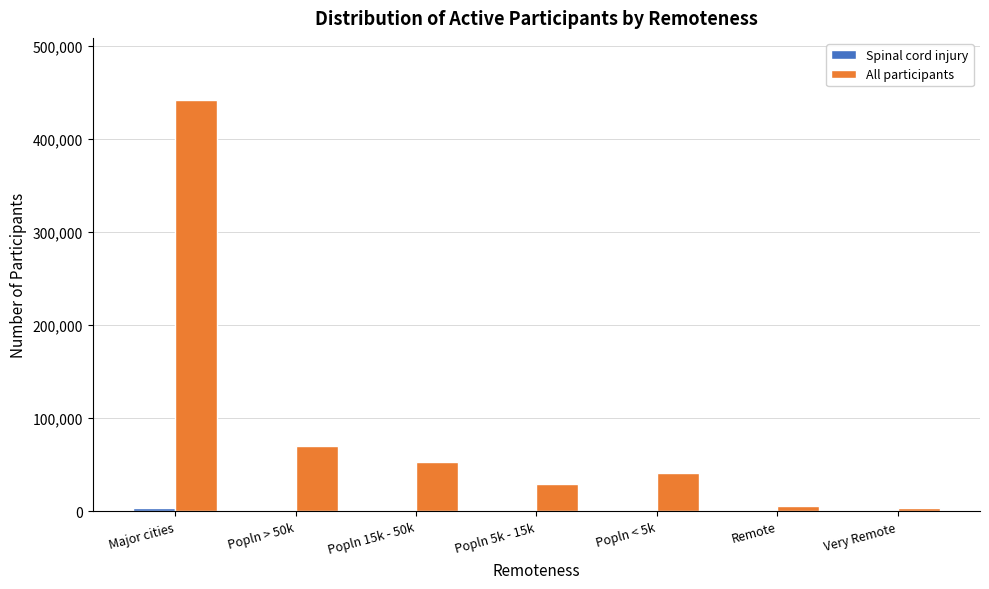

At which label does All participants reach its peak?

Major cities